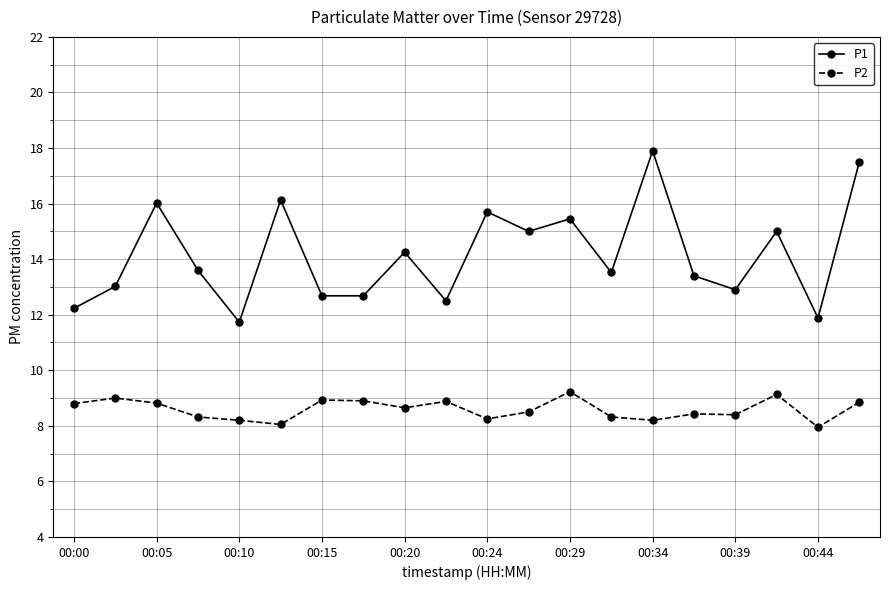

Rank the series by their maximum value, from lowest to highest.

P2, P1